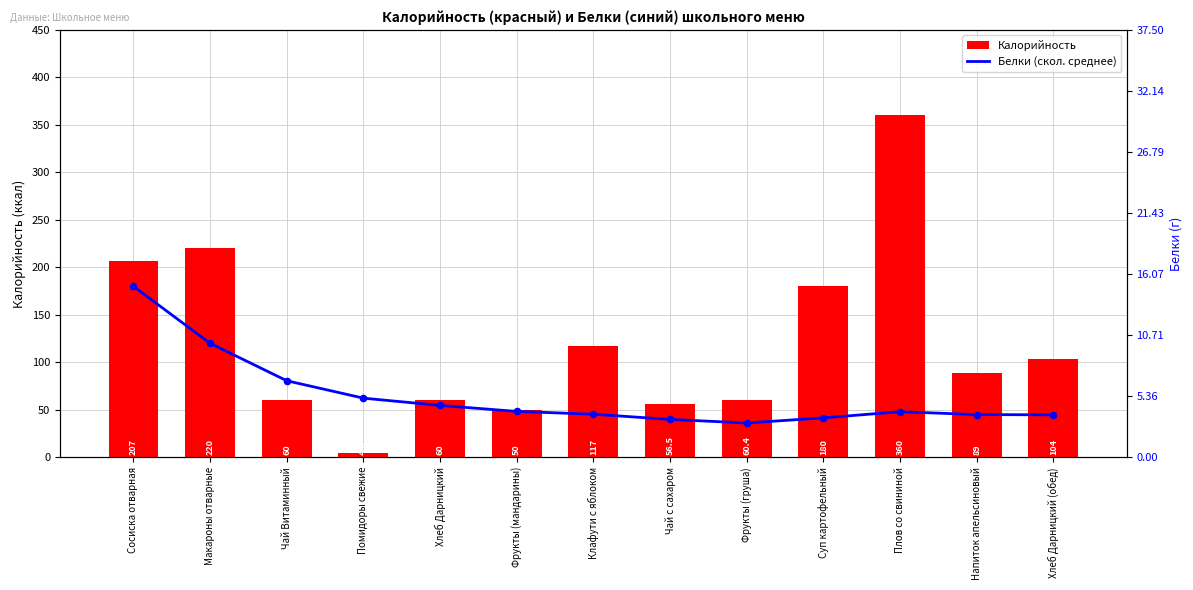

Is the value of Калорийность at Чай Витаминный greater than the value of Белки (скользящее среднее) at Плов со свининой?

Yes